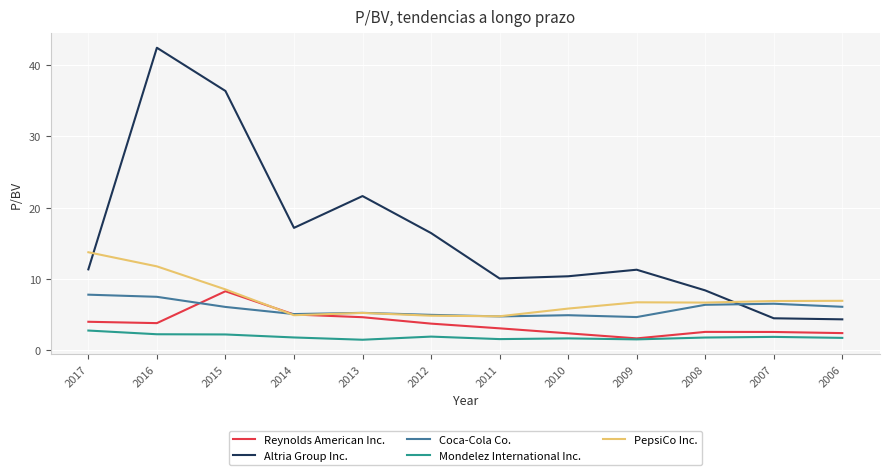

The value of Reynolds American Inc. at 2014 is 5.0. True or false?

True